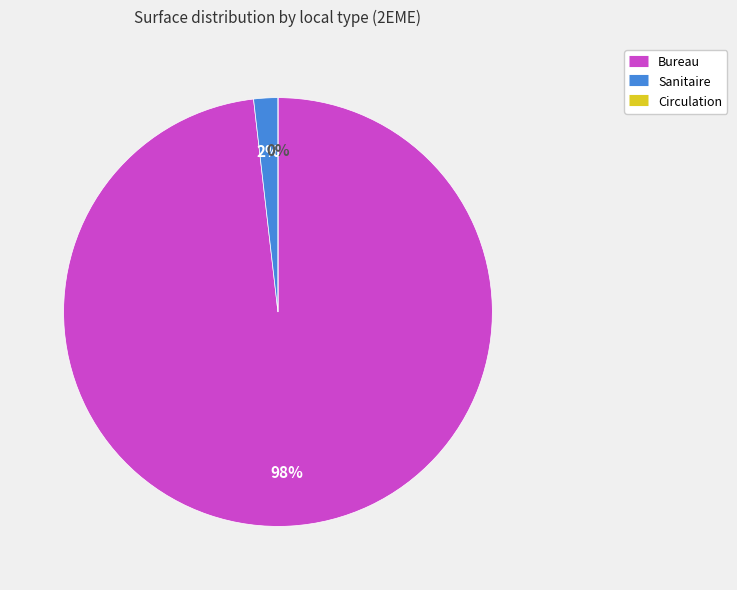

To the nearest percent, what portion does Bureau represent?

98%